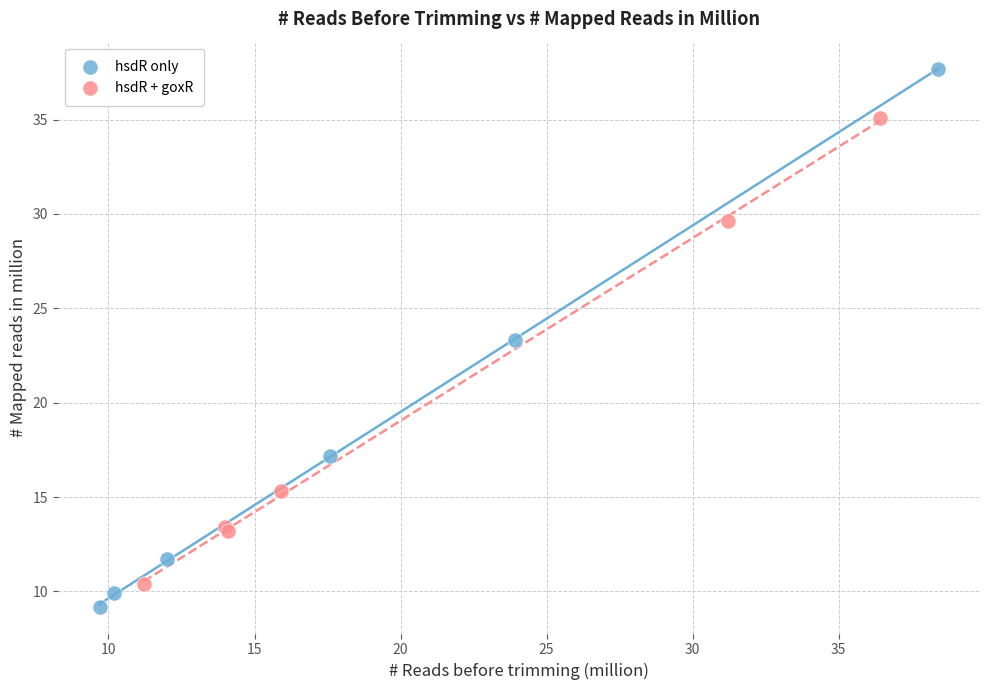

Which series has the largest Y range (max minus min)?

hsdR only